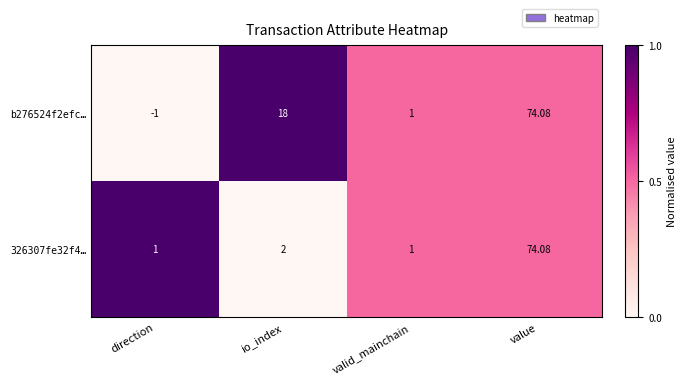

Which category has the lowest value across all series?

direction